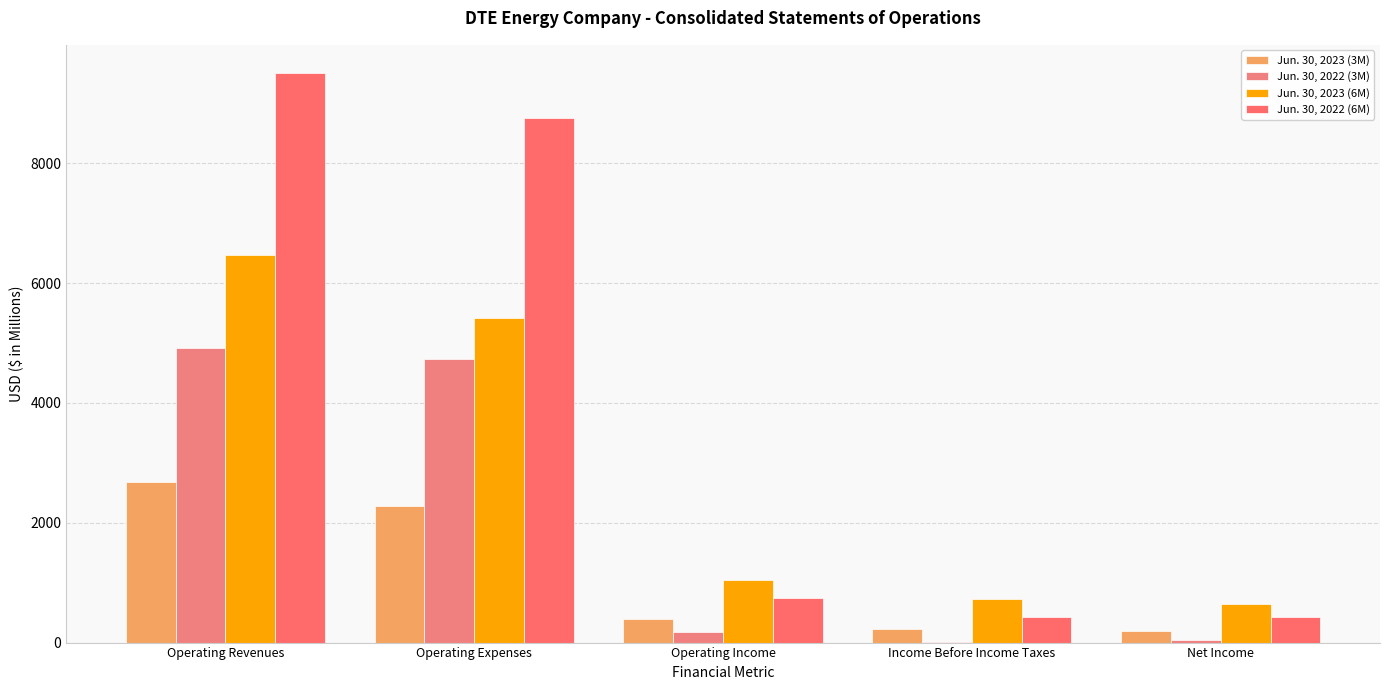

Does the chart contain stacked bars?

No